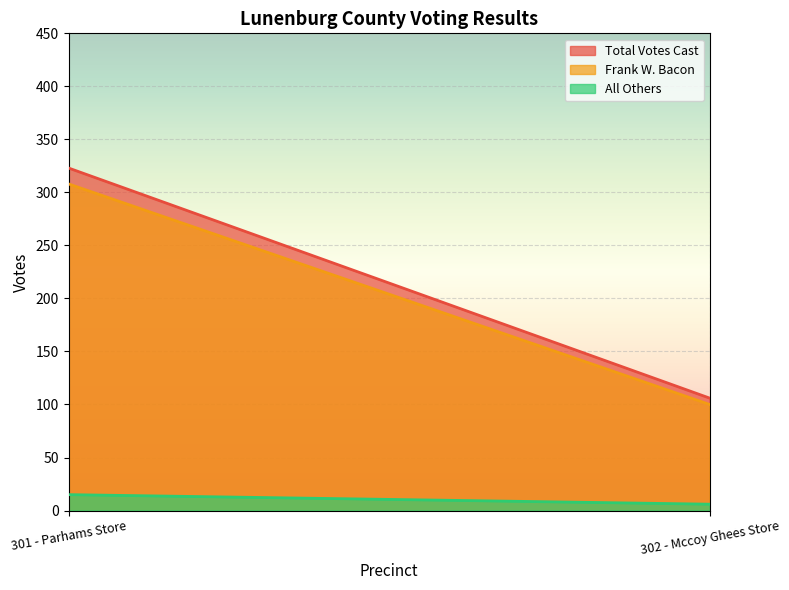

Reading left to right, transcribe all the data shown in this chart.

Total Votes Cast: 323	106
Frank W. Bacon: 308	100
All Others: 15	6